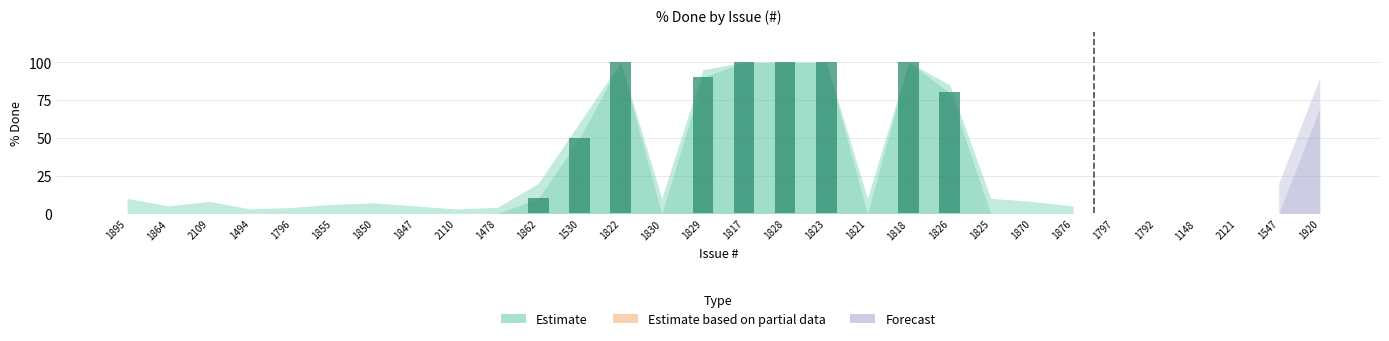

What is the sum of the values at 2109 and 1818?

100